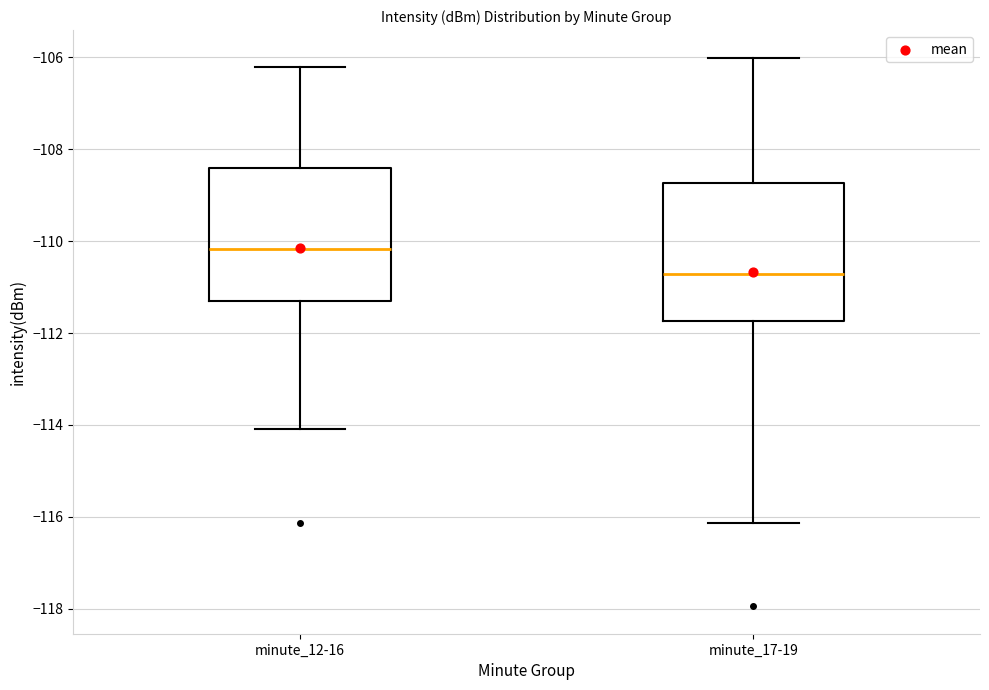

Reading left to right, read every box against the y-axis: the position of its median line, the range the box covers, and the ends of its whiskers. The values are not printed on the chart, so give them approximately, as read against the axis.

minute_12-16: median -110.2, box -111.4 to -108.4, whiskers -114.0 to -106.2
minute_17-19: median -110.8, box -111.8 to -108.8, whiskers -116.2 to -106.0